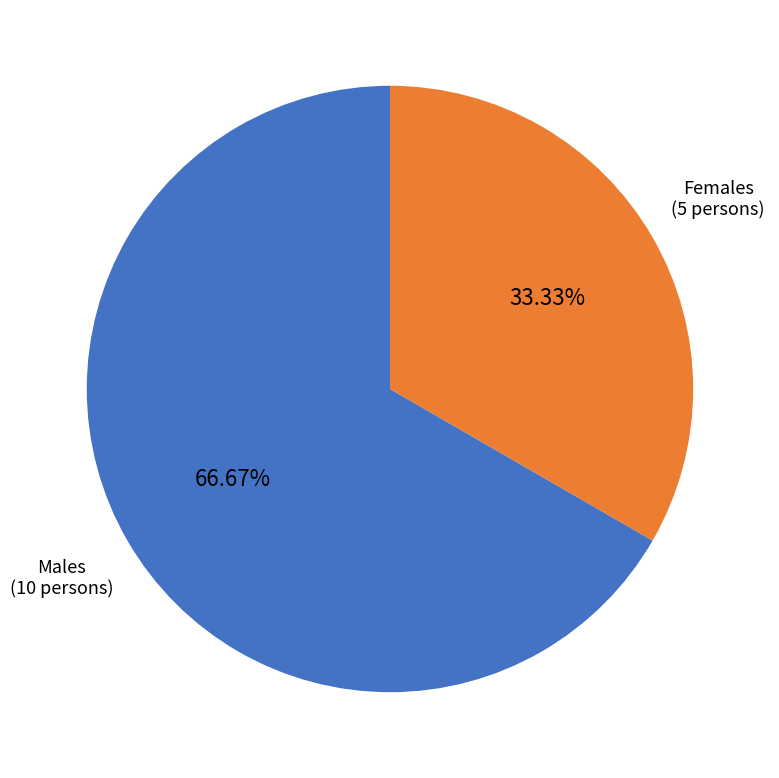

Which category has the biggest portion of the pie?

Males